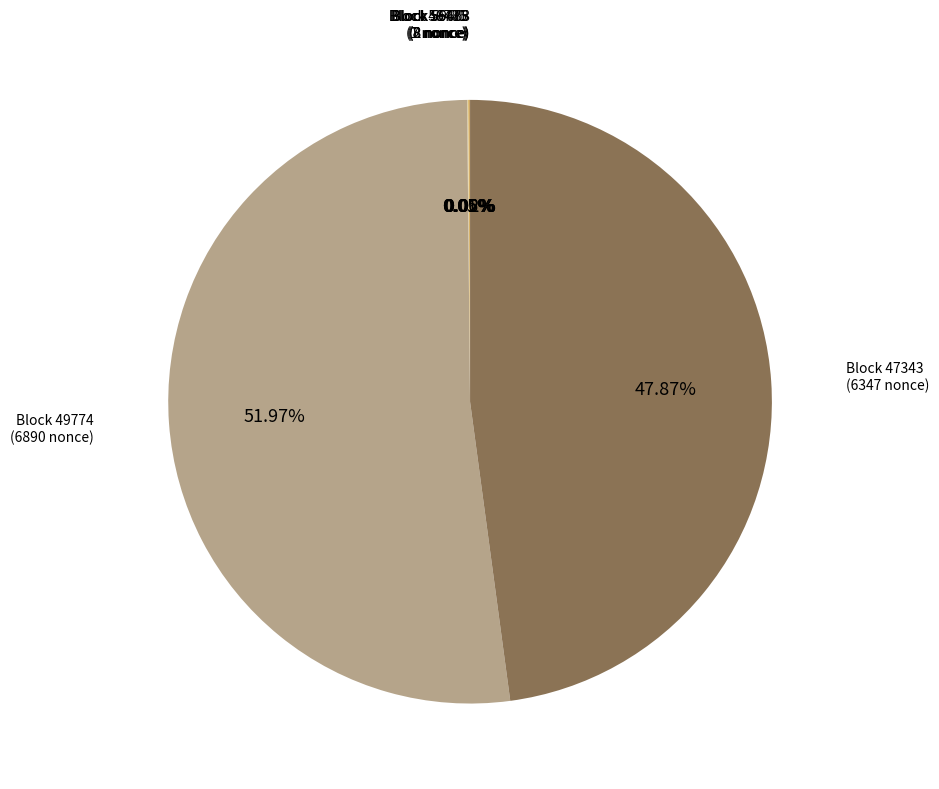

Which category accounts for the majority?

Block 49774